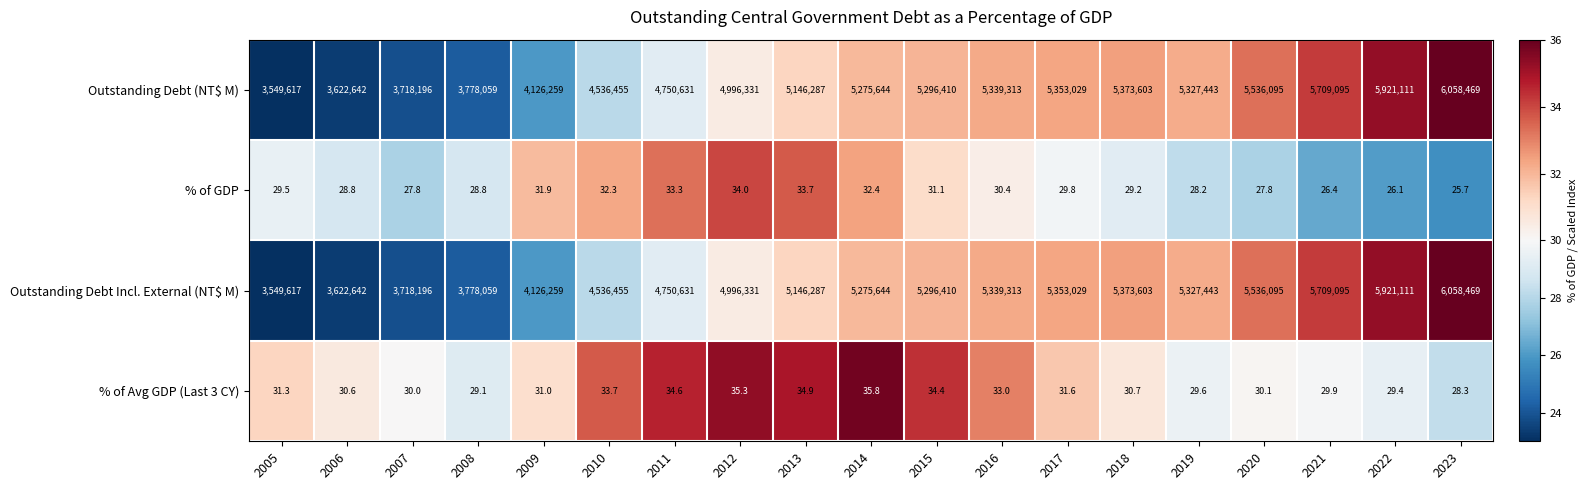

Is it true that % of GDP equals 12.7 at 2011?

False